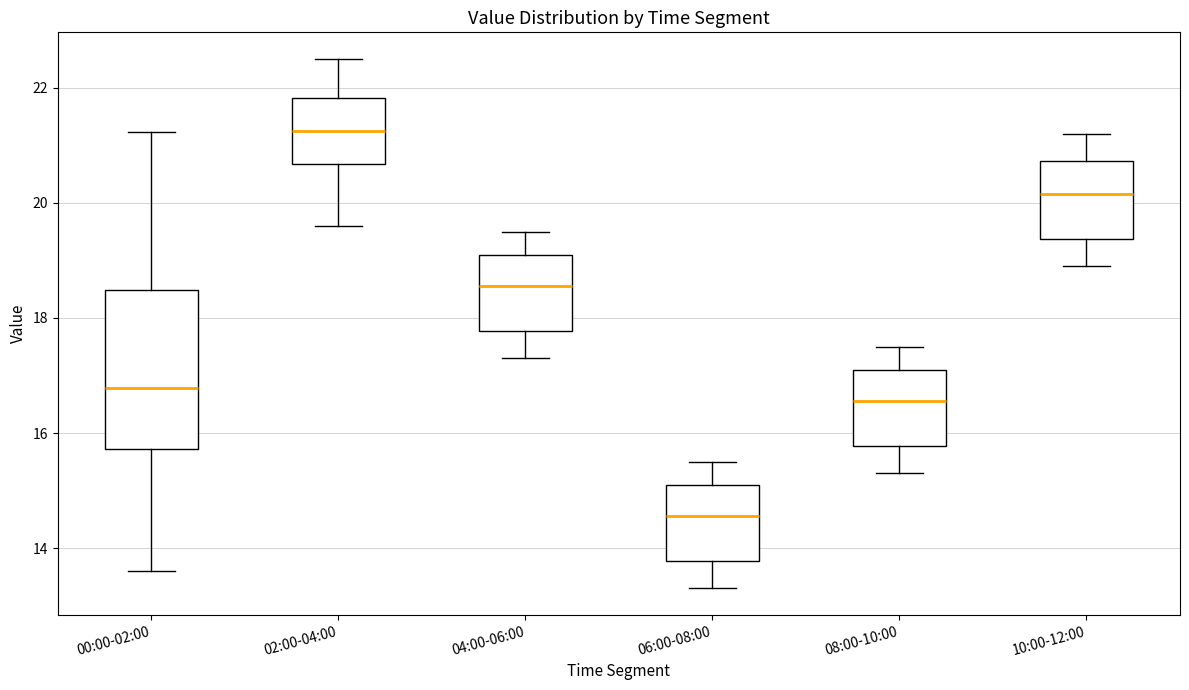

Reading left to right, read every box against the y-axis: the position of its median line, the range the box covers, and the ends of its whiskers. The values are not printed on the chart, so give them approximately, as read against the axis.

00:00-02:00: median 16.8, box 15.8 to 18.4, whiskers 13.6 to 21.2
02:00-04:00: median 21.2, box 20.6 to 21.8, whiskers 19.6 to 22.6
04:00-06:00: median 18.6, box 17.8 to 19.2, whiskers 17.4 to 19.6
06:00-08:00: median 14.6, box 13.8 to 15.2, whiskers 13.4 to 15.6
08:00-10:00: median 16.6, box 15.8 to 17.2, whiskers 15.4 to 17.6
10:00-12:00: median 20.2, box 19.4 to 20.8, whiskers 19.0 to 21.2